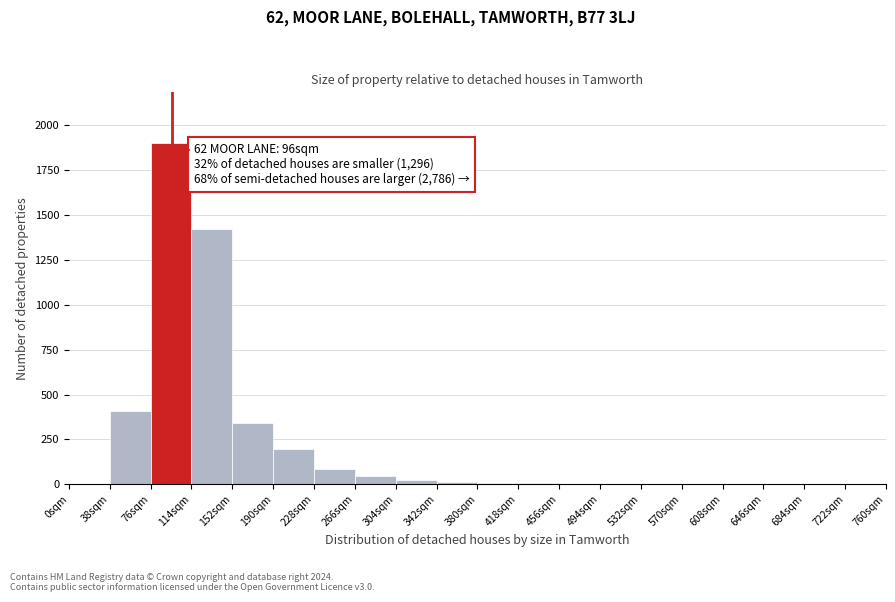

Over which range of the x-axis is the bar tallest?

76 to 114